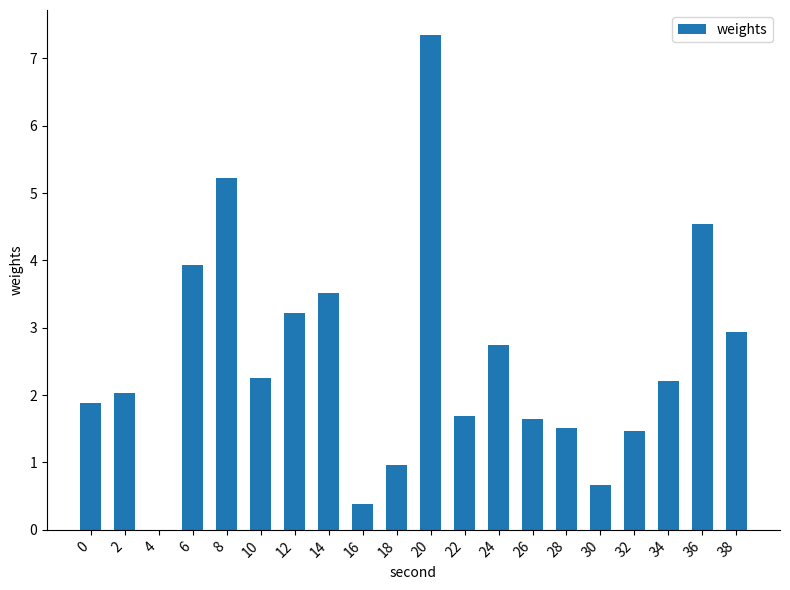

What is the sum of all values?

50.2